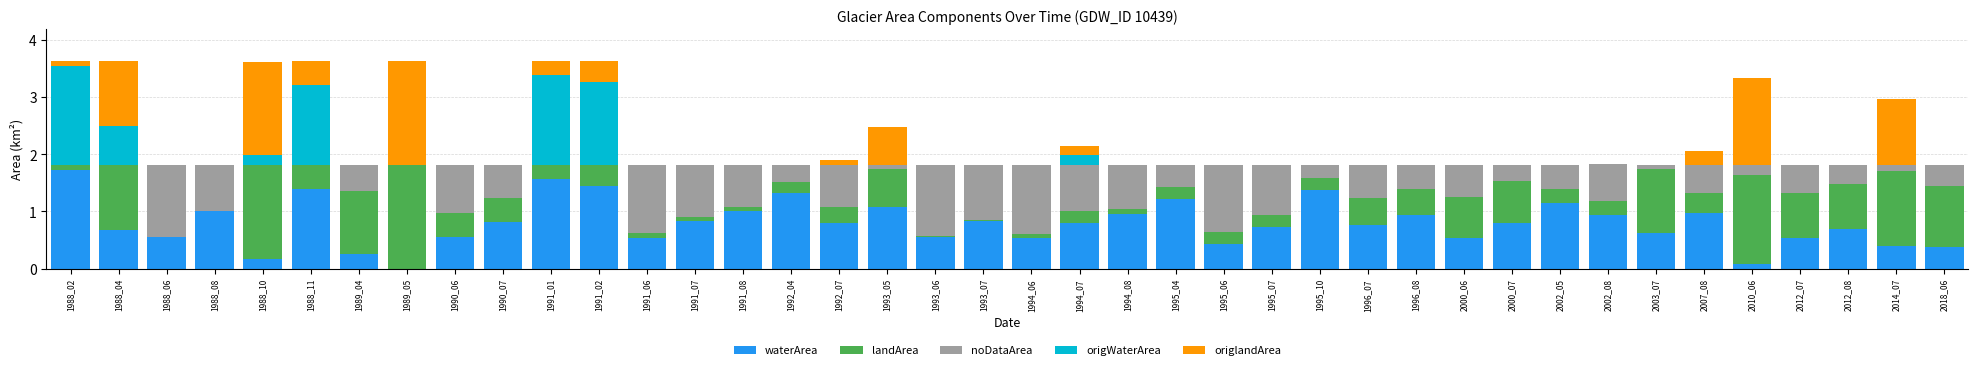

What are all the series names shown in the legend?

waterArea, landArea, noDataArea, origWaterArea, origlandArea